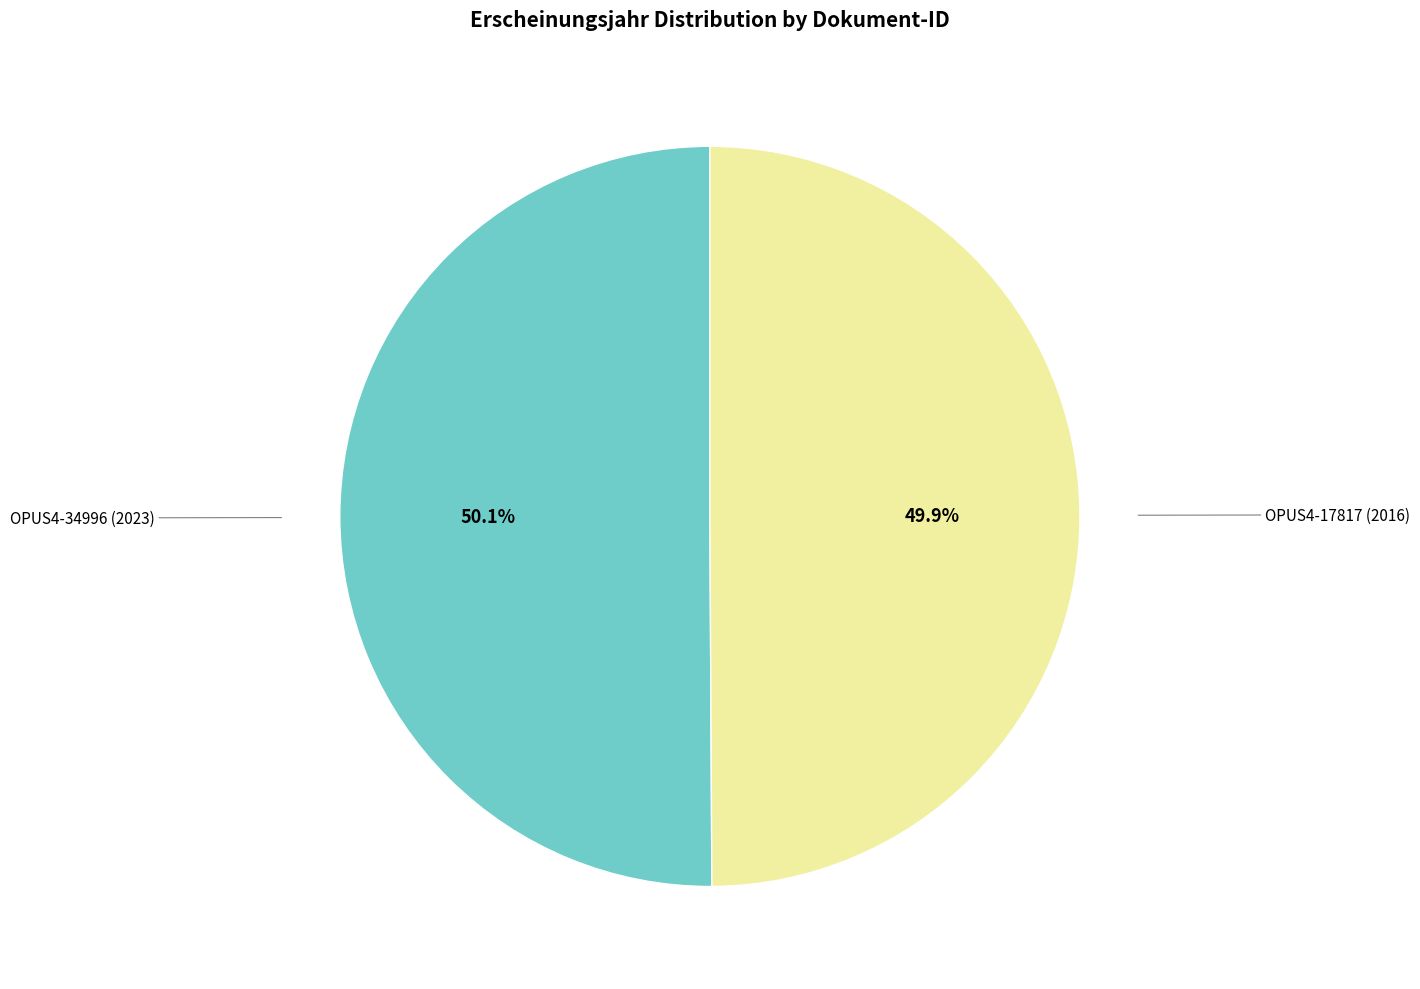

Does any single category account for the majority?

Yes